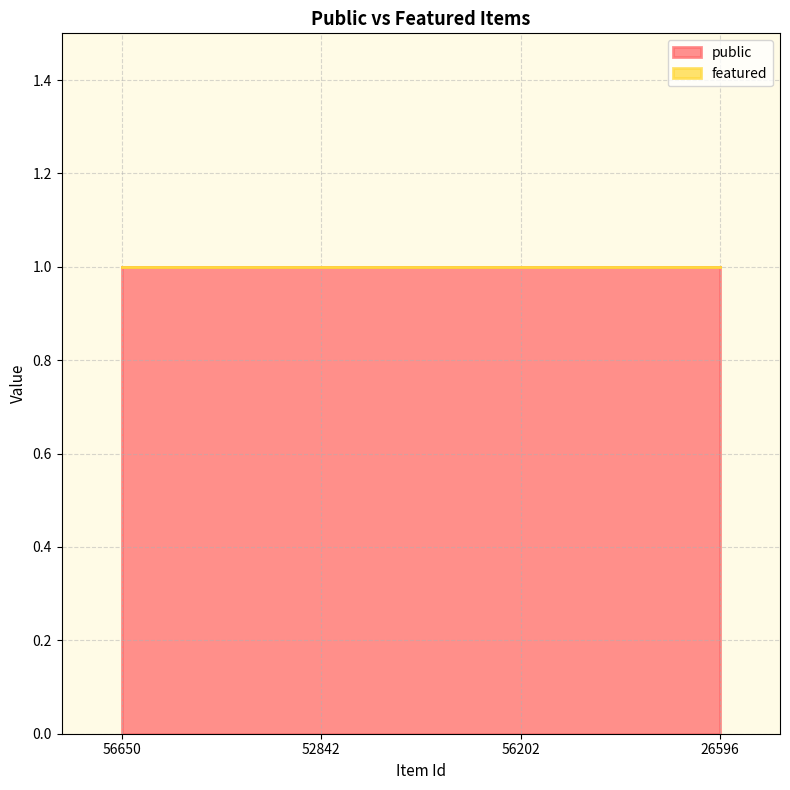

Rank the series by their average value, from lowest to highest.

featured, public